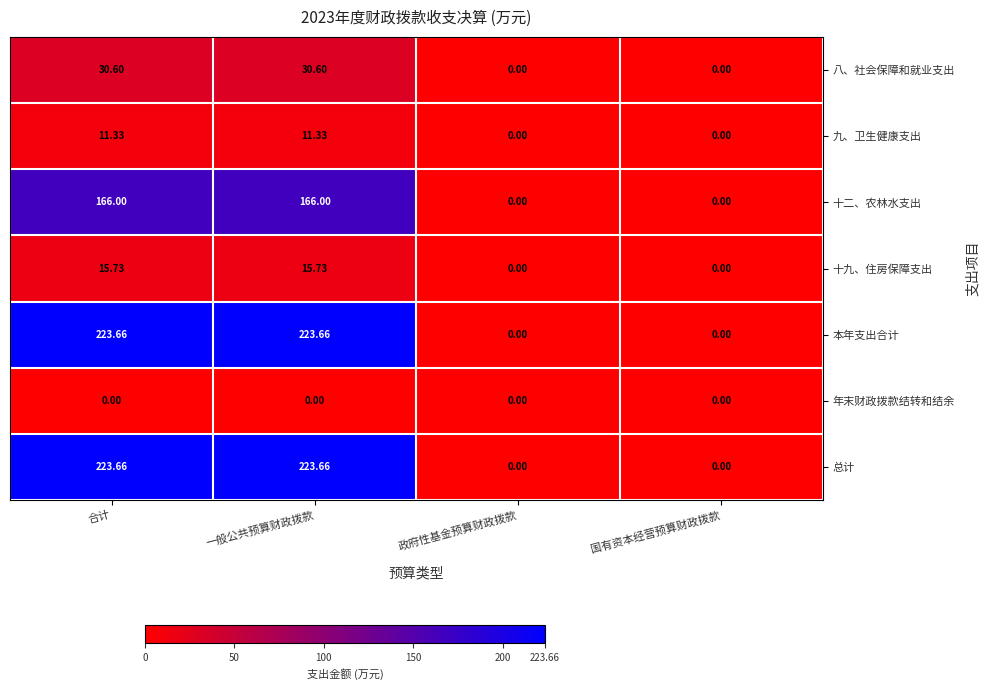

How many values in the 本年支出合计 series exceed 223?

2